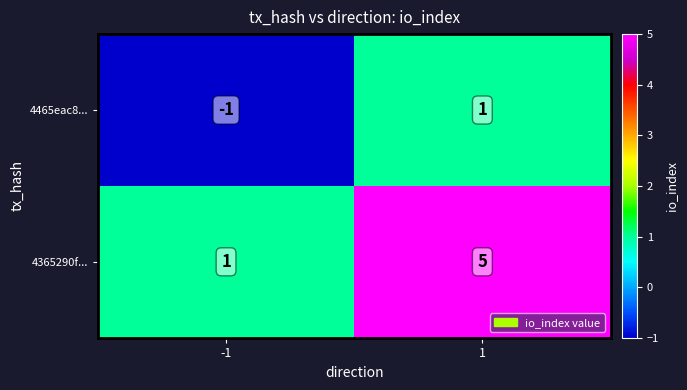

What is the maximum value shown in the chart?

5